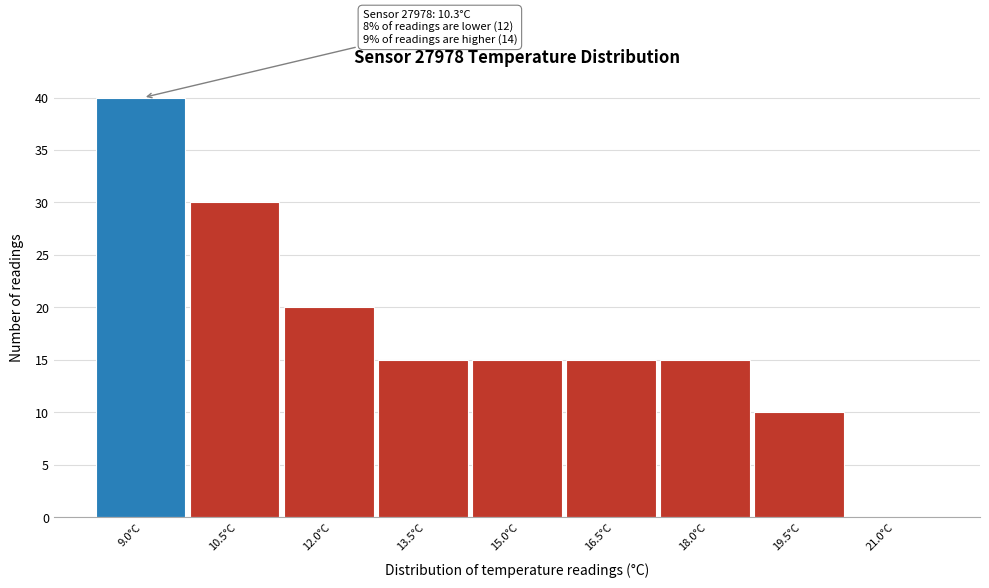

Reading right to left, extract all data points from this chart.

21.0°C=0	19.5°C=10	18.0°C=15	16.5°C=15	15.0°C=15	13.5°C=15	12.0°C=20	10.5°C=30	9.0°C=40